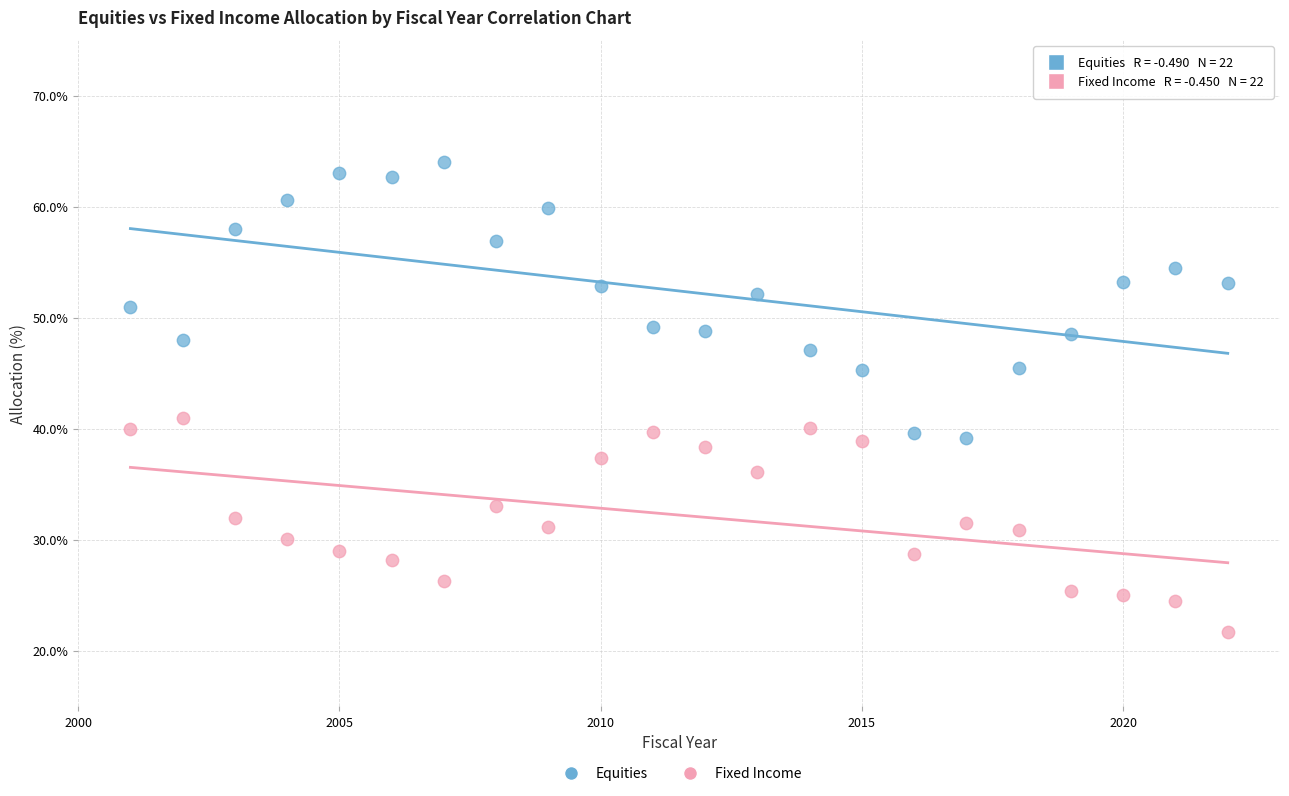

Which series reaches the minimum Y coordinate?

Fixed Income